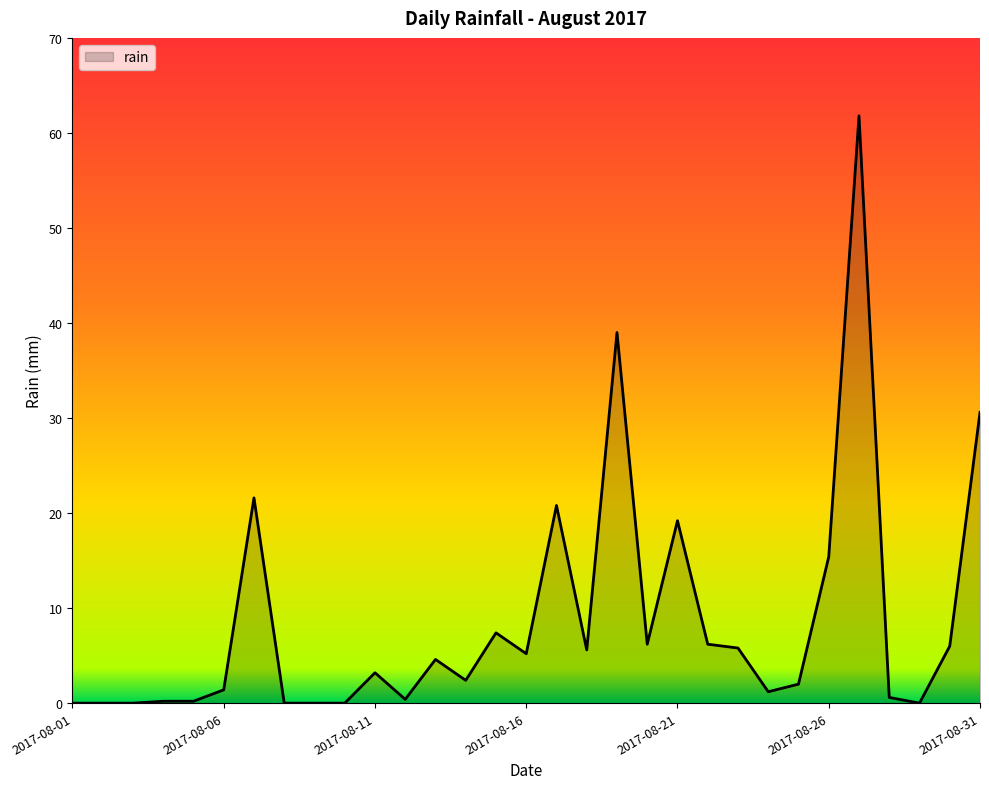

What is the maximum value shown in the chart?

61.8